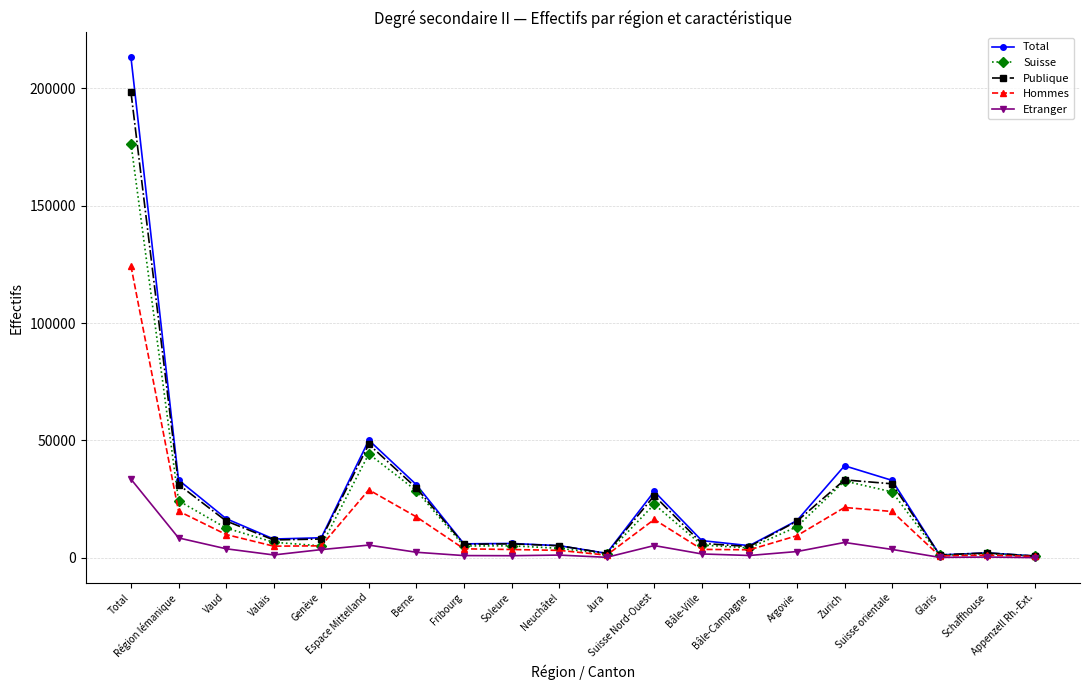

What is the label of the 7th point from the left?

Berne